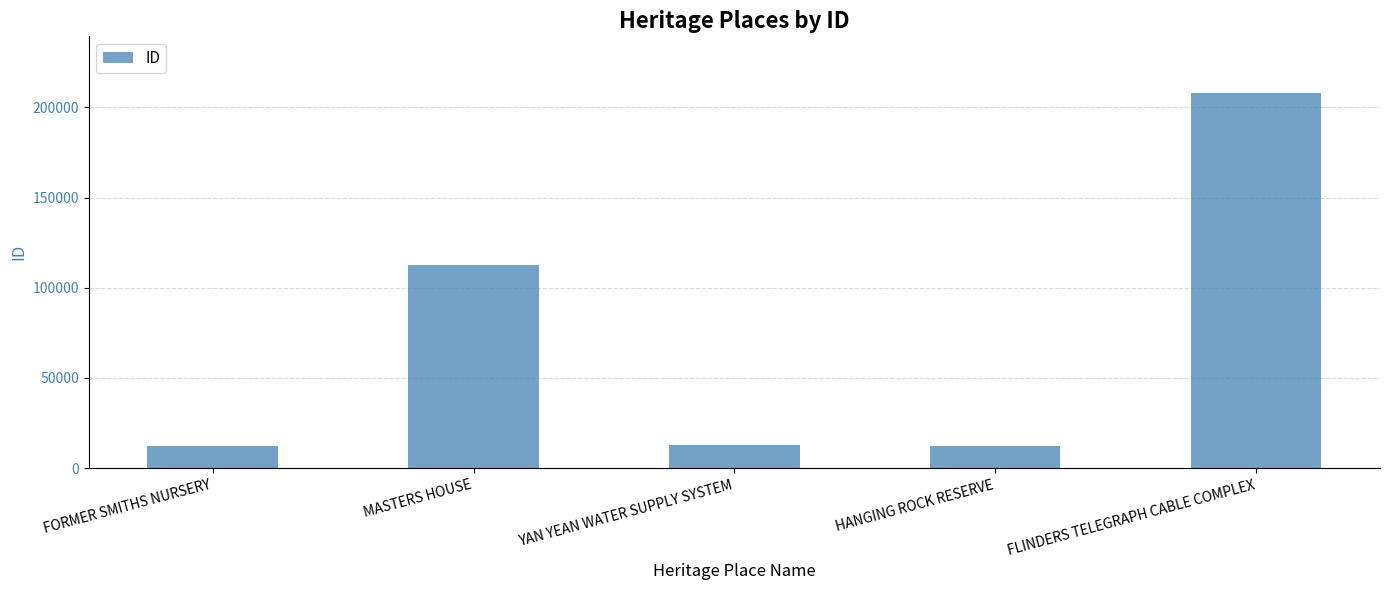

Is it true that the value at MASTERS HOUSE is 112676?

True